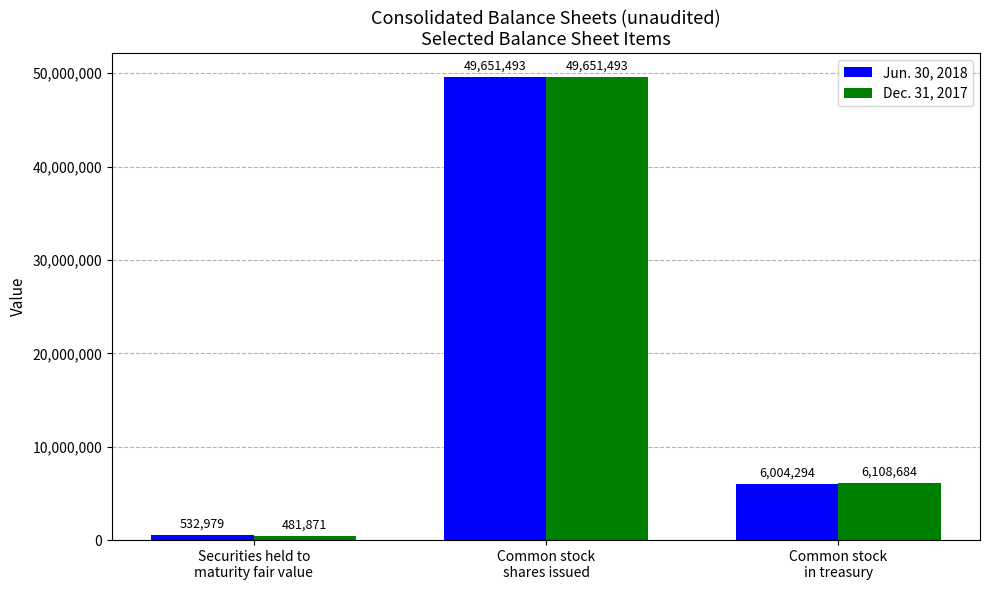

Which series has the largest range (max minus min)?

Dec. 31, 2017